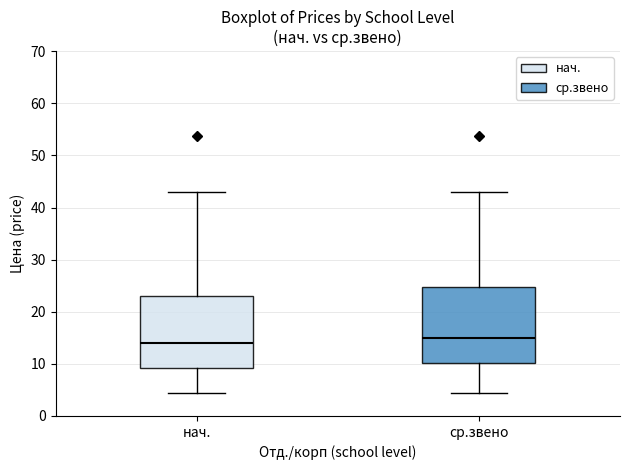

Where does the median line of the box for ср.звено sit on the y-axis? The values are not printed on the chart, so give them approximately, as read against the axis.

15